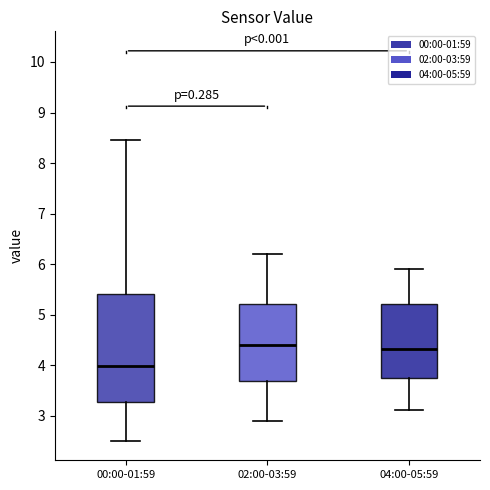

Where is the lower edge of the box for 02:00-03:59 on the y-axis? The values are not printed on the chart, so give them approximately, as read against the axis.

3.7